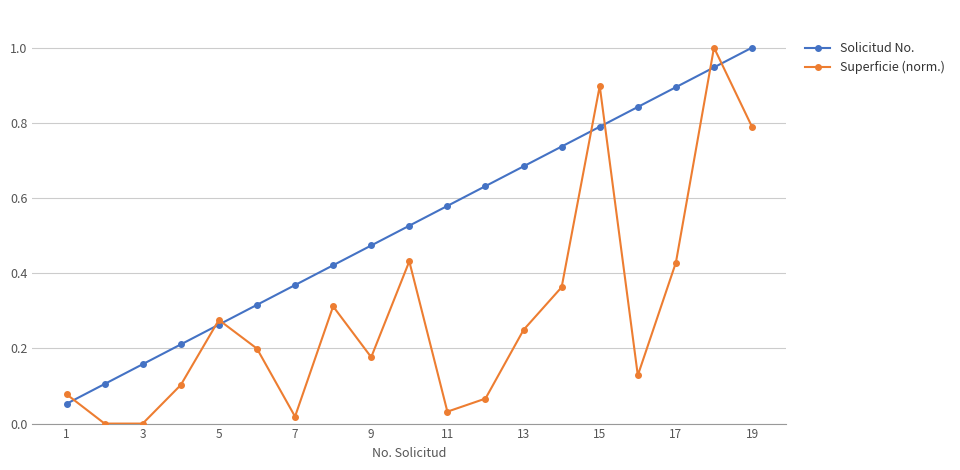

Which series has the largest total across all categories?

Solicitud No.